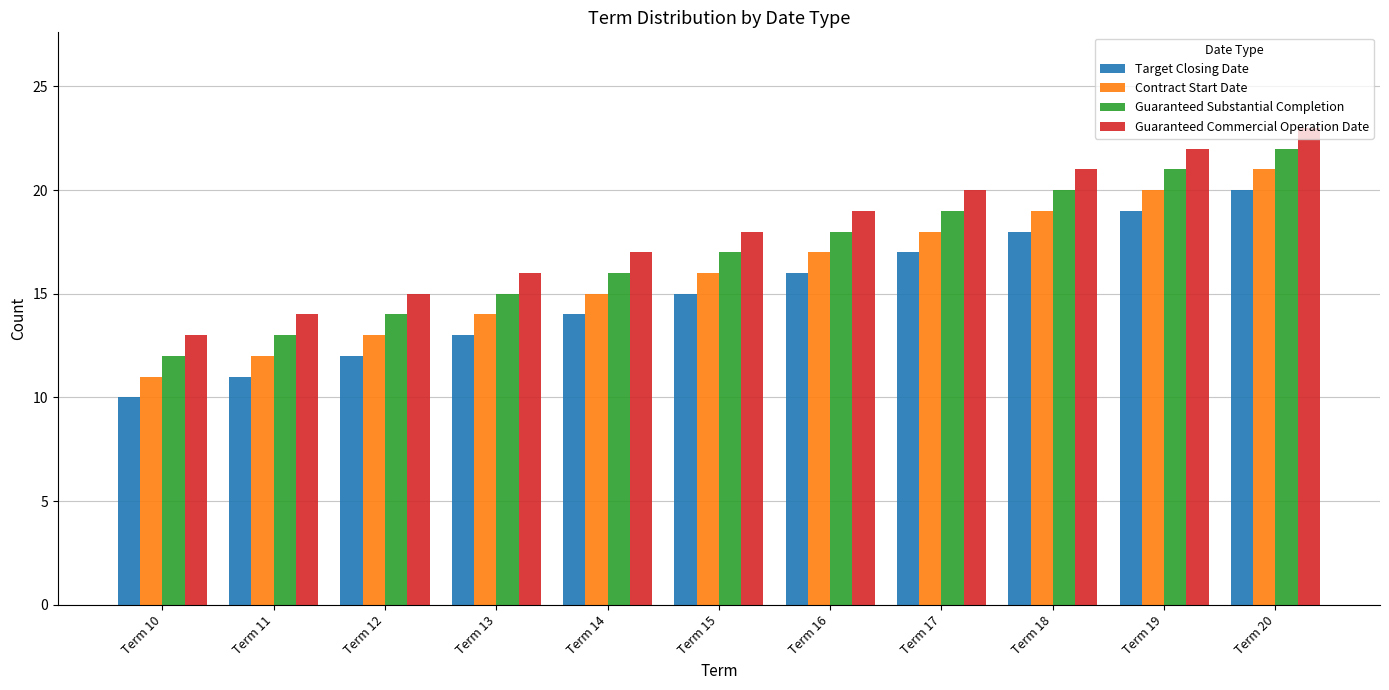

What is the sum of all Contract Start Date values?

176